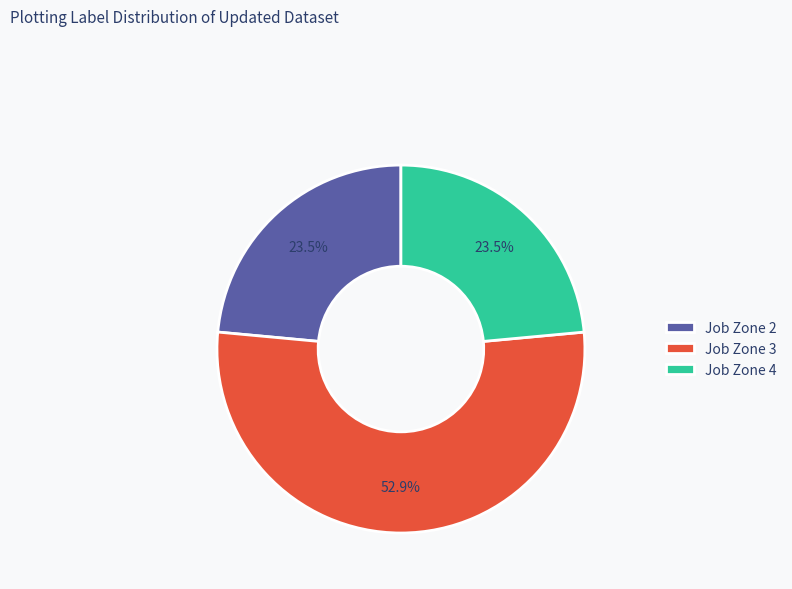

Which slice is the largest?

Job Zone 3